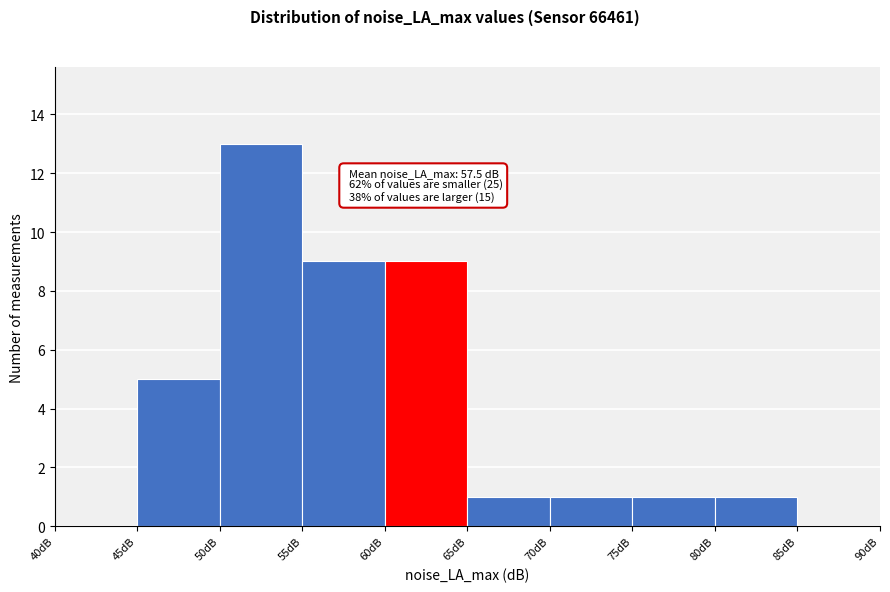

Which range on the x-axis has the tallest bar?

50 to 55